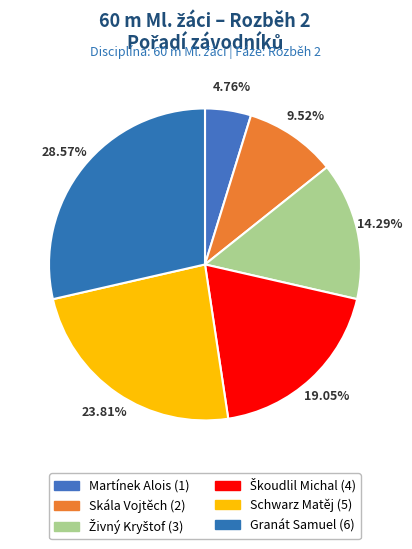

To the nearest percent, what portion does Granát Samuel represent?

29%